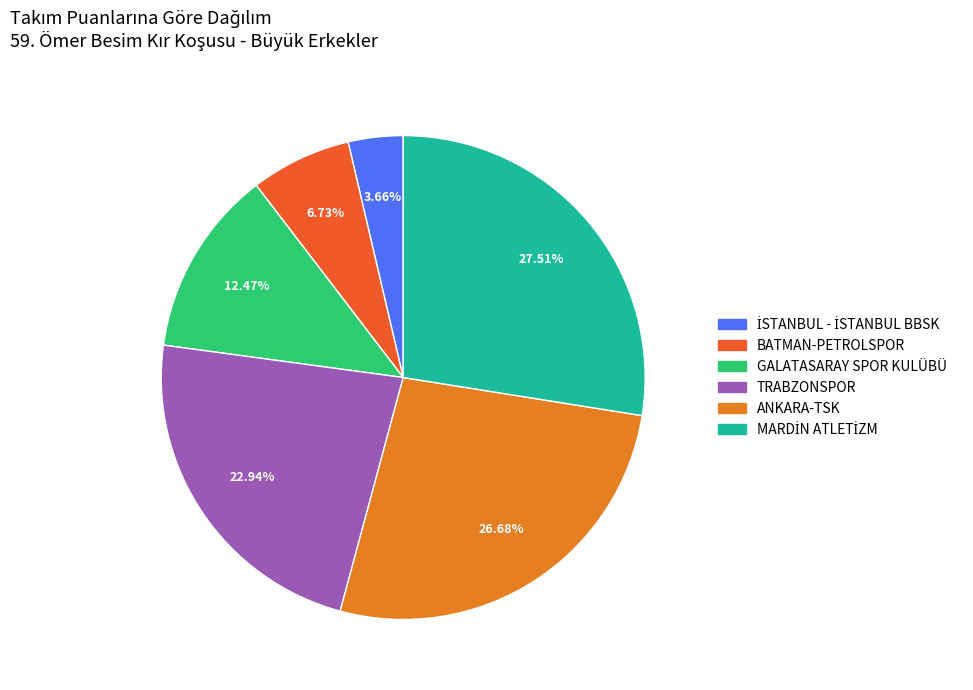

Is the sum of TRABZONSPOR and GALATASARAY SPOR KULÜBÜ greater than half?

No